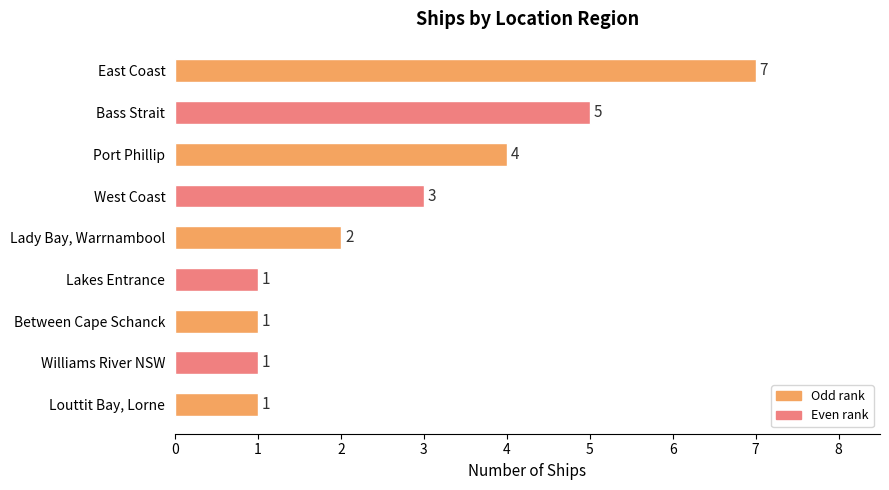

Where is the data nearest to the value 4?

Port Phillip